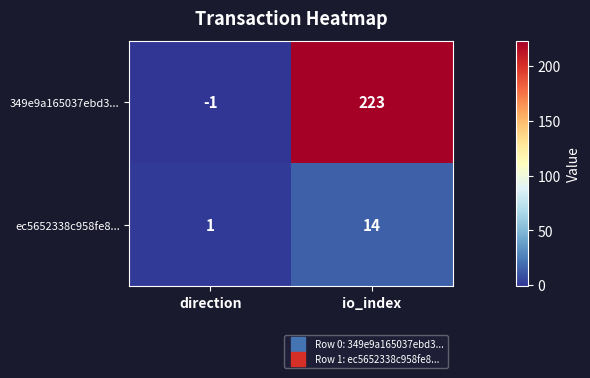

The value of ec5652338c958fe8... at direction is 1. True or false?

True